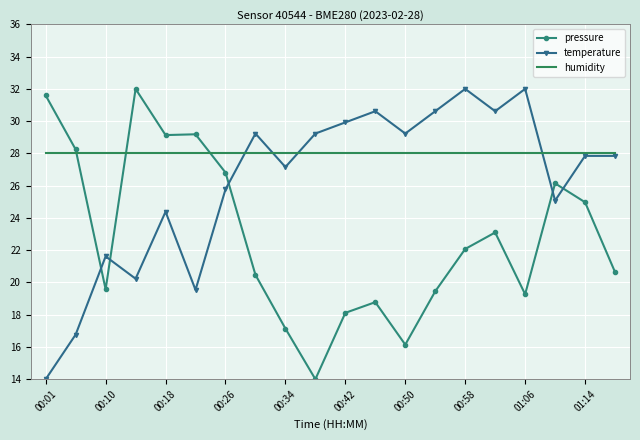

What is the maximum value for pressure?

32.0